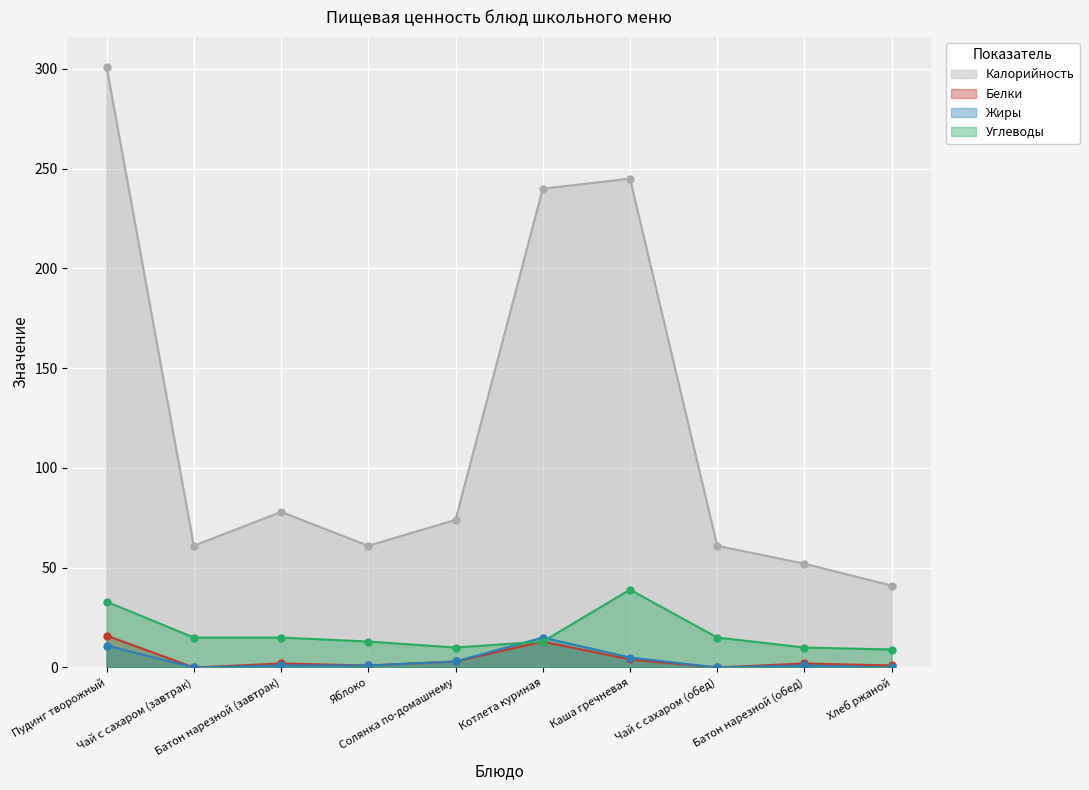

At which label does Калорийность first exceed 74?

Пудинг творожный